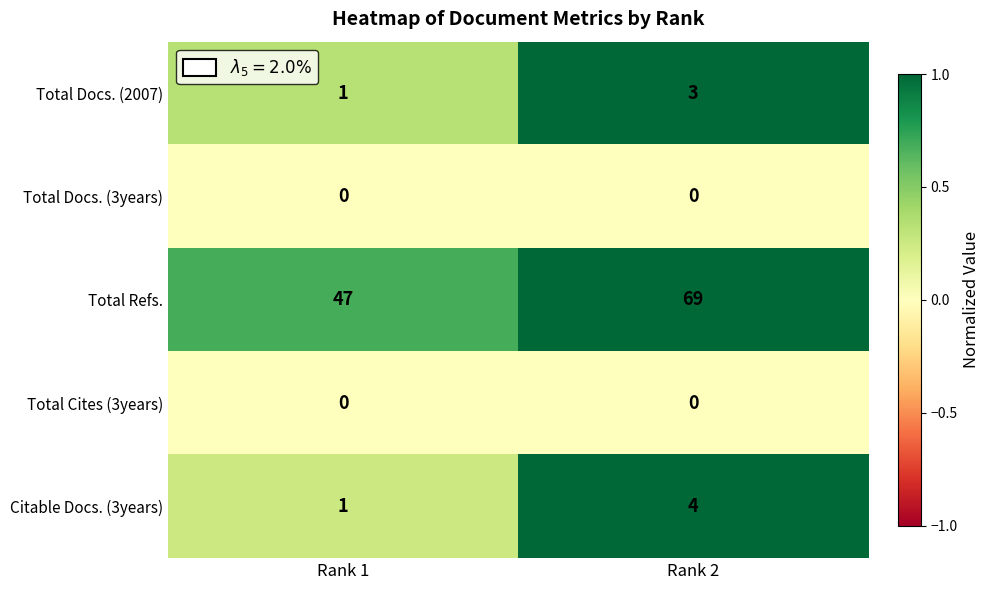

Which series has the largest range (max minus min)?

Total Refs.